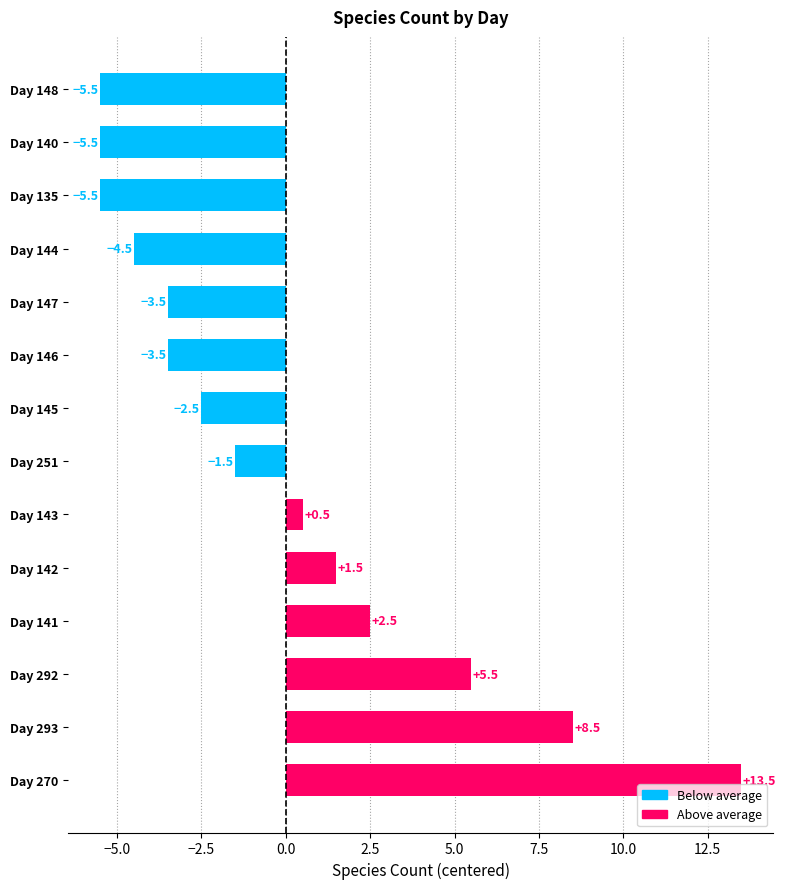

What is the maximum value shown in the chart?

13.5